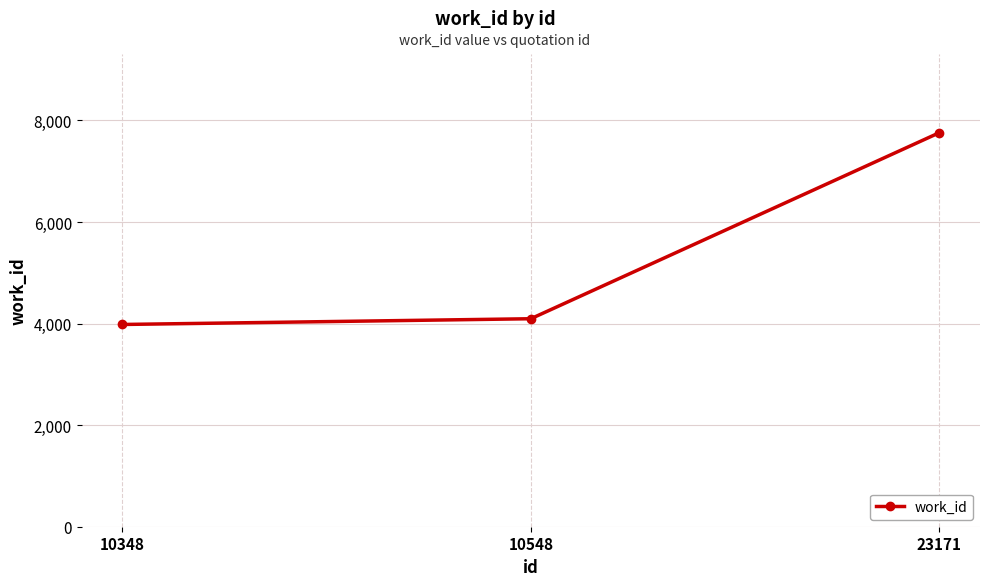

Approximately how many times larger is the value at 10348 compared to 10548?

1.0